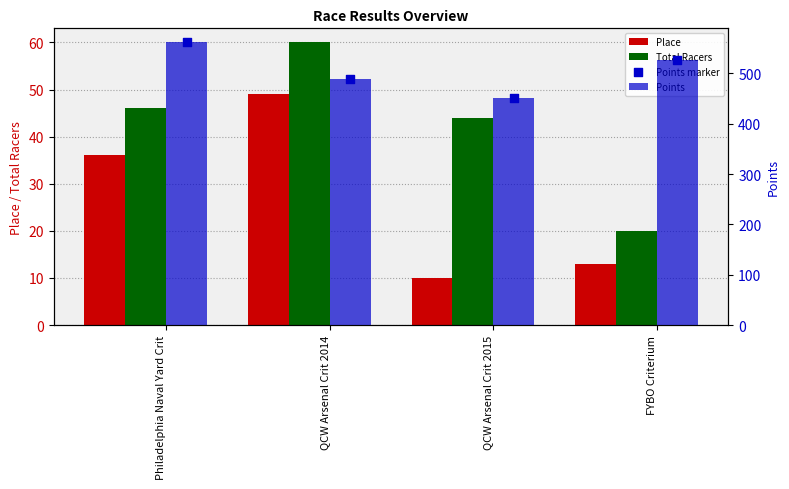

Which series has the largest total across all categories?

Points